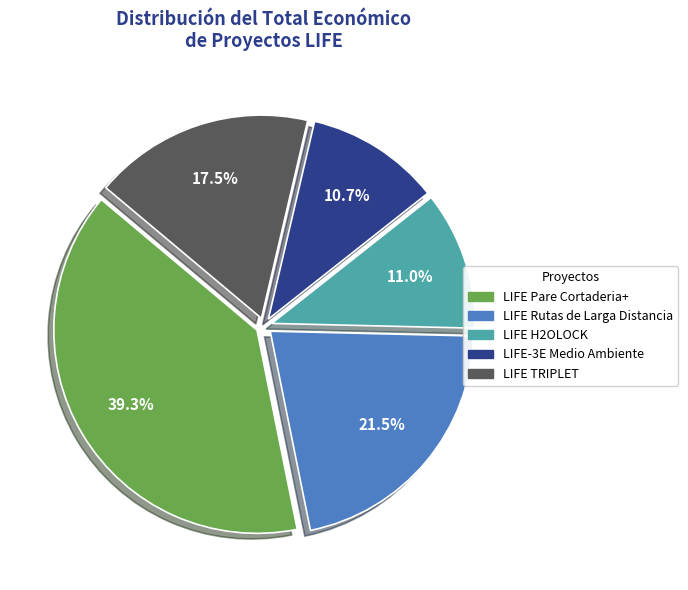

Which category has the biggest portion of the pie?

LIFE Pare Cortaderia+